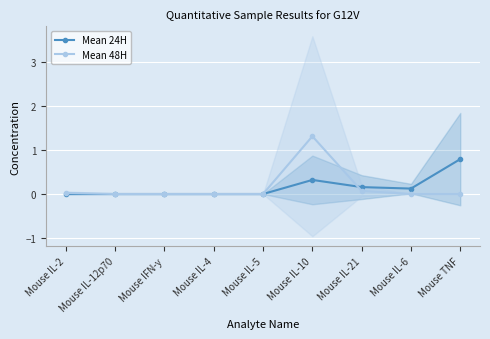

Rank the categories by Mean 48H value from highest to lowest.

Mouse IL-10, Mouse IL-21, Mouse IL-2, Mouse IL-12p70, Mouse IFN-y, Mouse IL-4, Mouse IL-5, Mouse IL-6, Mouse TNF